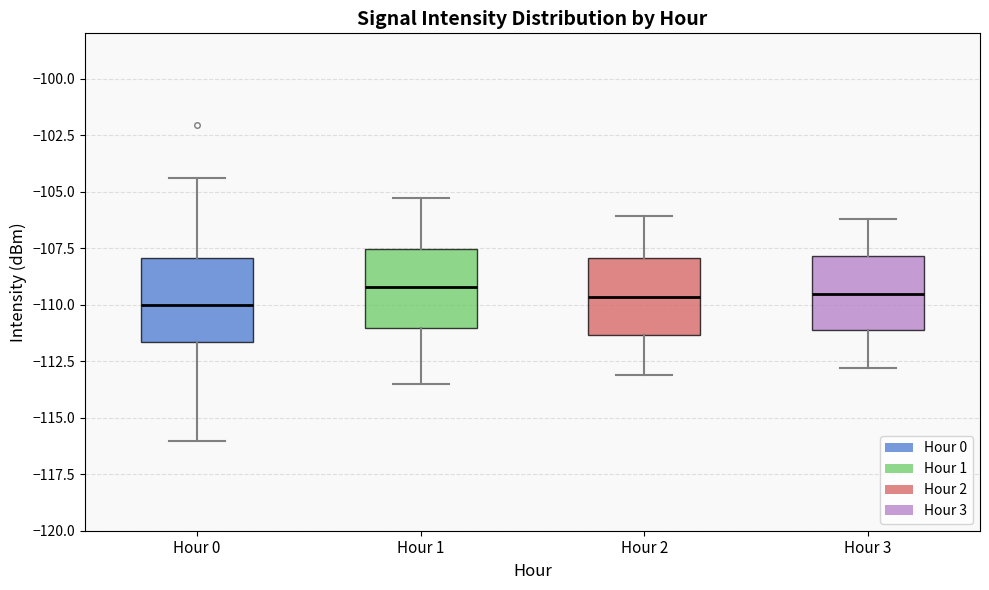

Reading left to right, transcribe this box plot: for each box, give where its median line is, the range the box spans, and where its two whiskers end, as read against the y-axis. The values are not printed on the chart, so give them approximately, as read against the axis.

Hour 0: median -110.0, box -111.5 to -108.0, whiskers -116.0 to -104.5
Hour 1: median -109.0, box -111.0 to -107.5, whiskers -113.5 to -105.5
Hour 2: median -109.5, box -111.5 to -108.0, whiskers -113.0 to -106.0
Hour 3: median -109.5, box -111.0 to -108.0, whiskers -113.0 to -106.0